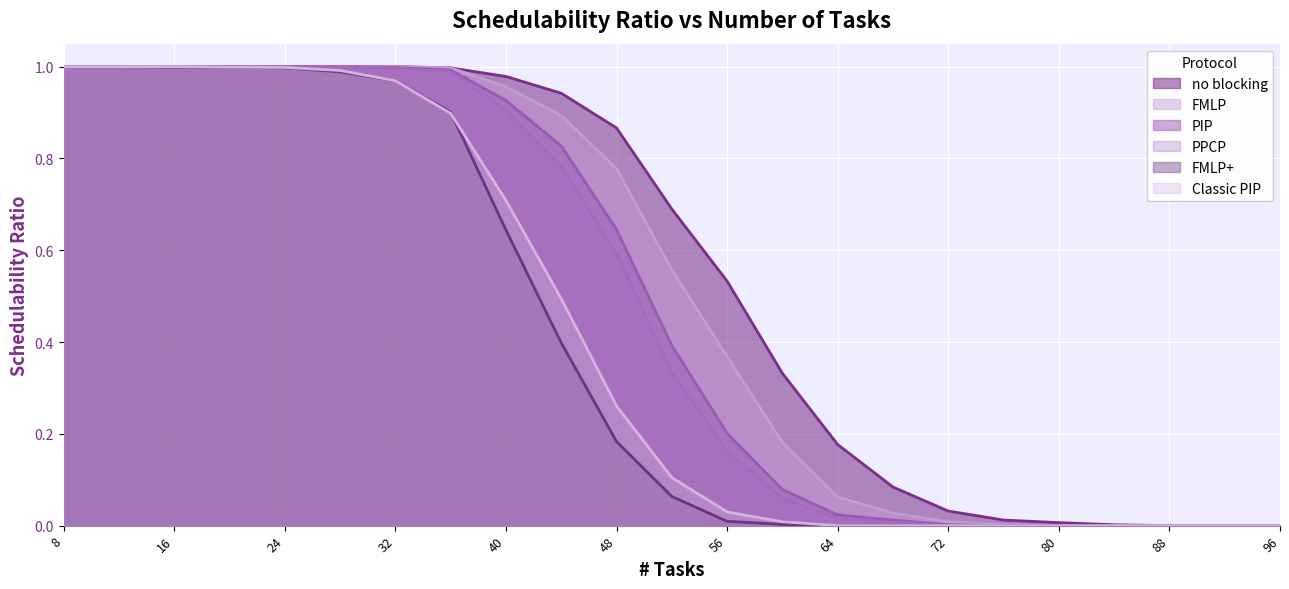

What are all the series names shown in the legend?

no blocking, FMLP, PIP, PPCP, FMLP+, Classic PIP